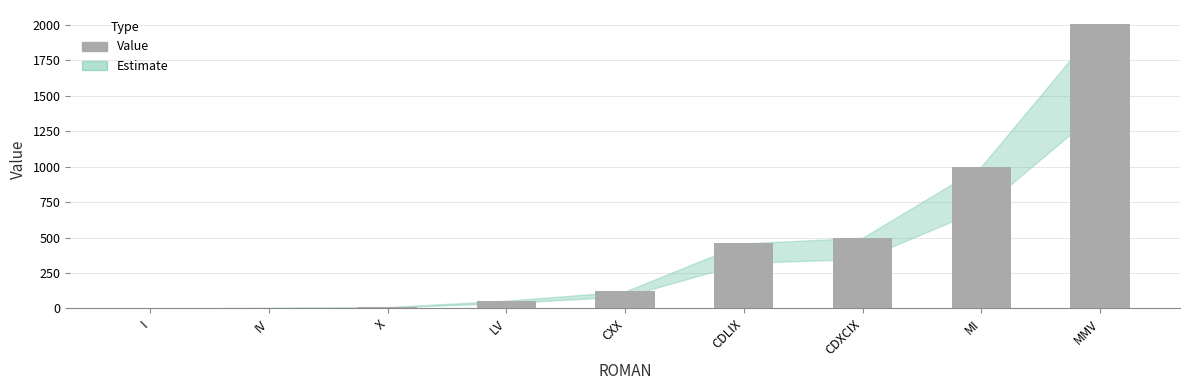

The chart shows a value of 159 at CDLIX. True or false?

False